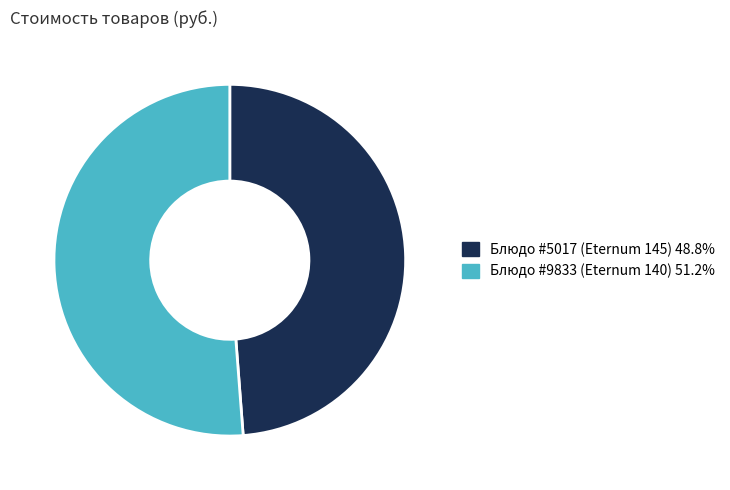

Count the number of slices in the pie.

2